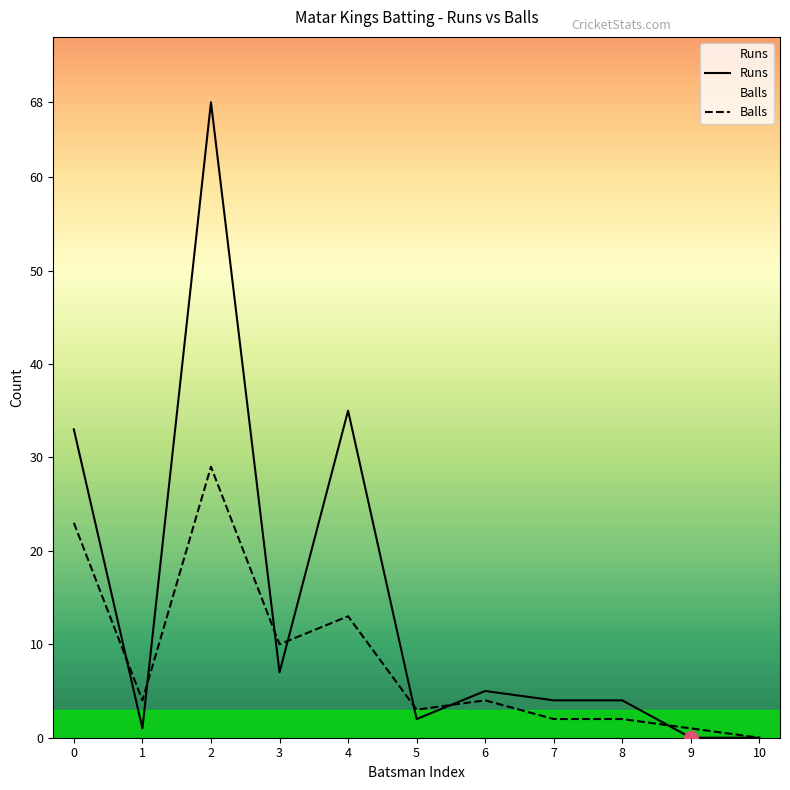

Reading left to right, list all the values displayed in this chart.

Runs: 33	1	68	7	35	2	5	4	4	0	0
Balls: 23	4	29	10	13	3	4	2	2	1	0